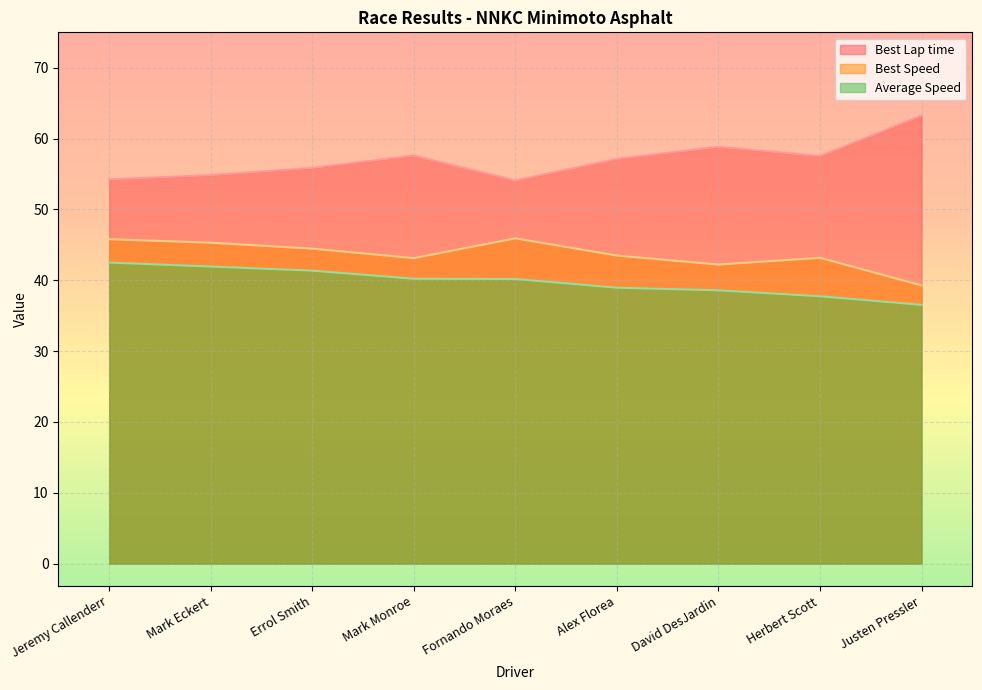

Is it true that Average Speed equals 37.7 at Herbert Scott?

True